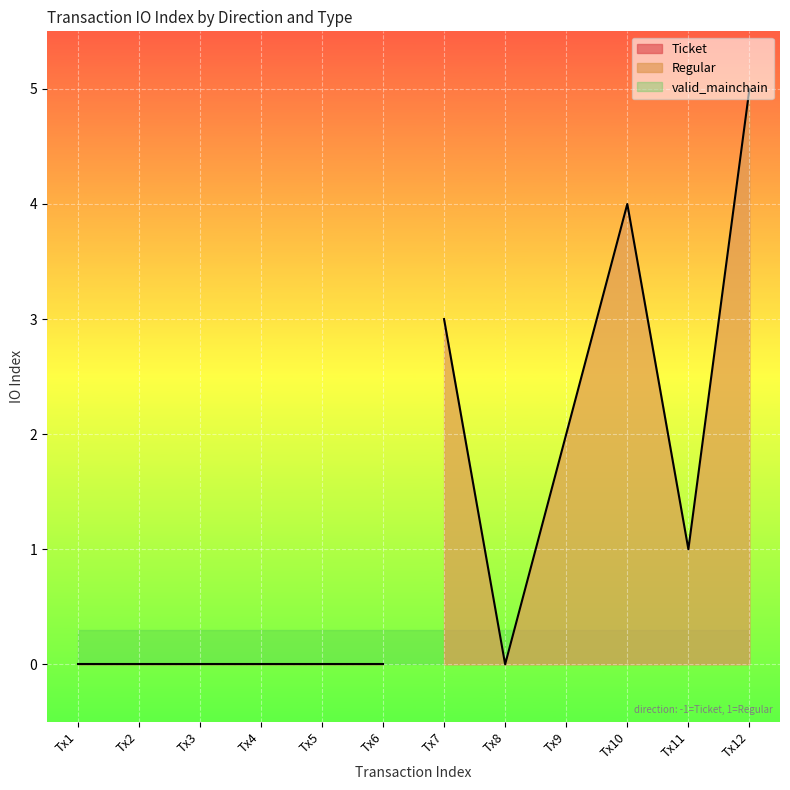

The value of Regular at Tx8 is 0. True or false?

True